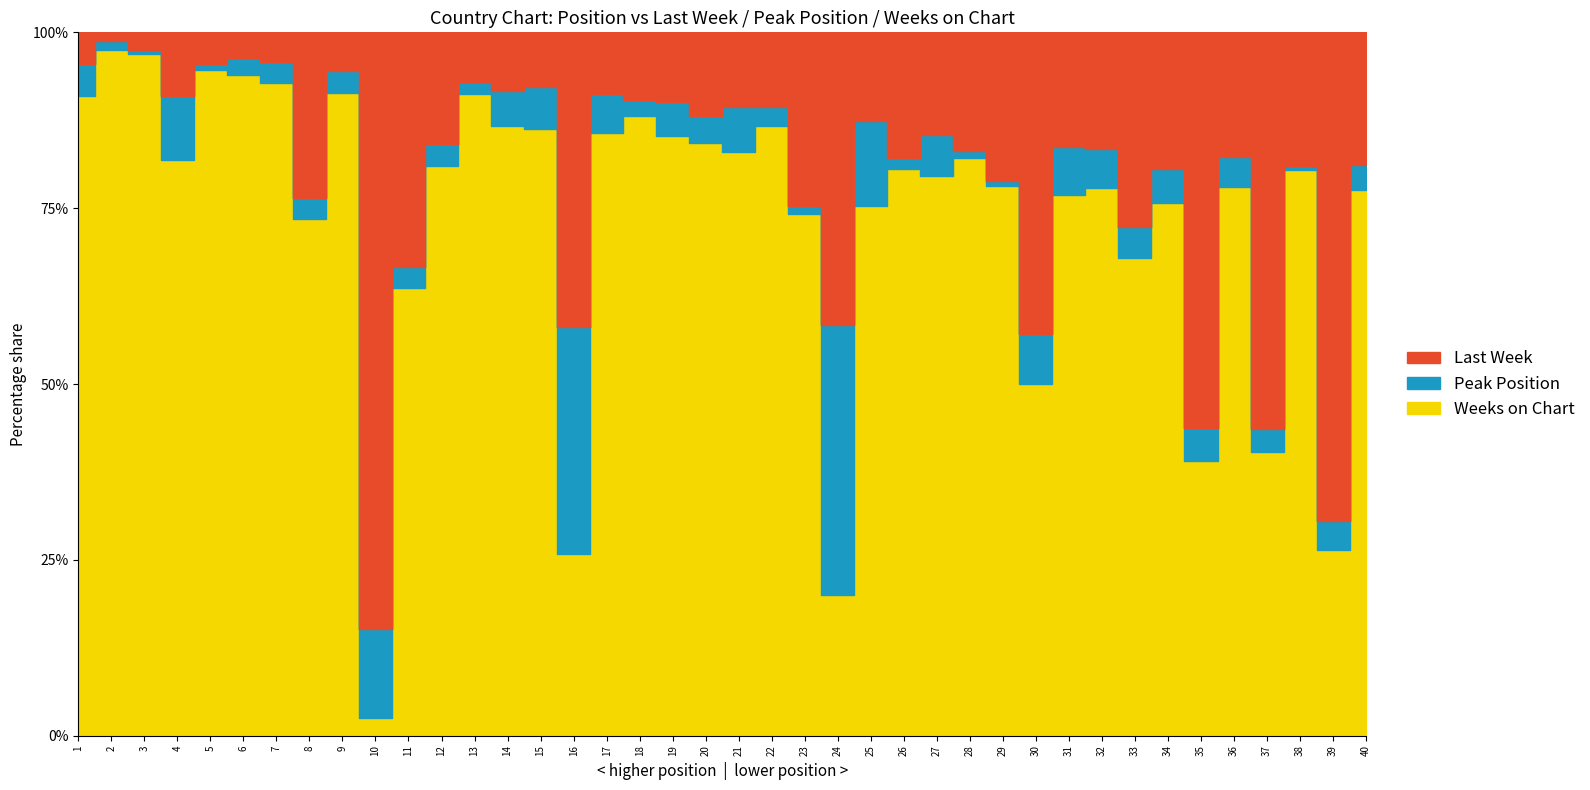

Reading right to left, transcribe all the data shown in this chart.

Last Week: 40=38	39=50	38=37	37=35	36=29	35=36	34=40	33=31	32=27	31=33	30=24	29=30	28=32	27=28	26=21	25=26	24=25	23=23	22=19	21=20	20=22	19=18	18=17	17=16	16=13	15=14	14=15	13=12	12=10	11=11	10=67	9=9	8=8	7=7	6=6	5=5	4=3	3=4	2=2	1=1
Peak Position: 40=7	39=3	38=1	37=2	36=7	35=3	34=10	33=5	32=9	31=14	30=4	29=1	28=2	27=11	26=2	25=25	24=23	23=1	22=5	21=12	20=7	19=9	18=4	17=10	16=10	15=11	14=9	13=3	12=2	11=1	10=10	9=5	8=1	7=5	6=4	5=1	4=3	3=1	2=2	1=1
Weeks on Chart: 40=156	39=19	38=156	37=25	36=128	35=25	34=156	33=76	32=127	31=156	30=28	29=111	28=156	27=152	26=95	25=156	24=12	23=69	22=156	21=156	20=156	19=156	18=156	17=156	16=8	15=156	14=156	13=156	12=51	11=21	10=2	9=149	8=25	7=156	6=156	5=106	4=27	3=156	2=156	1=20